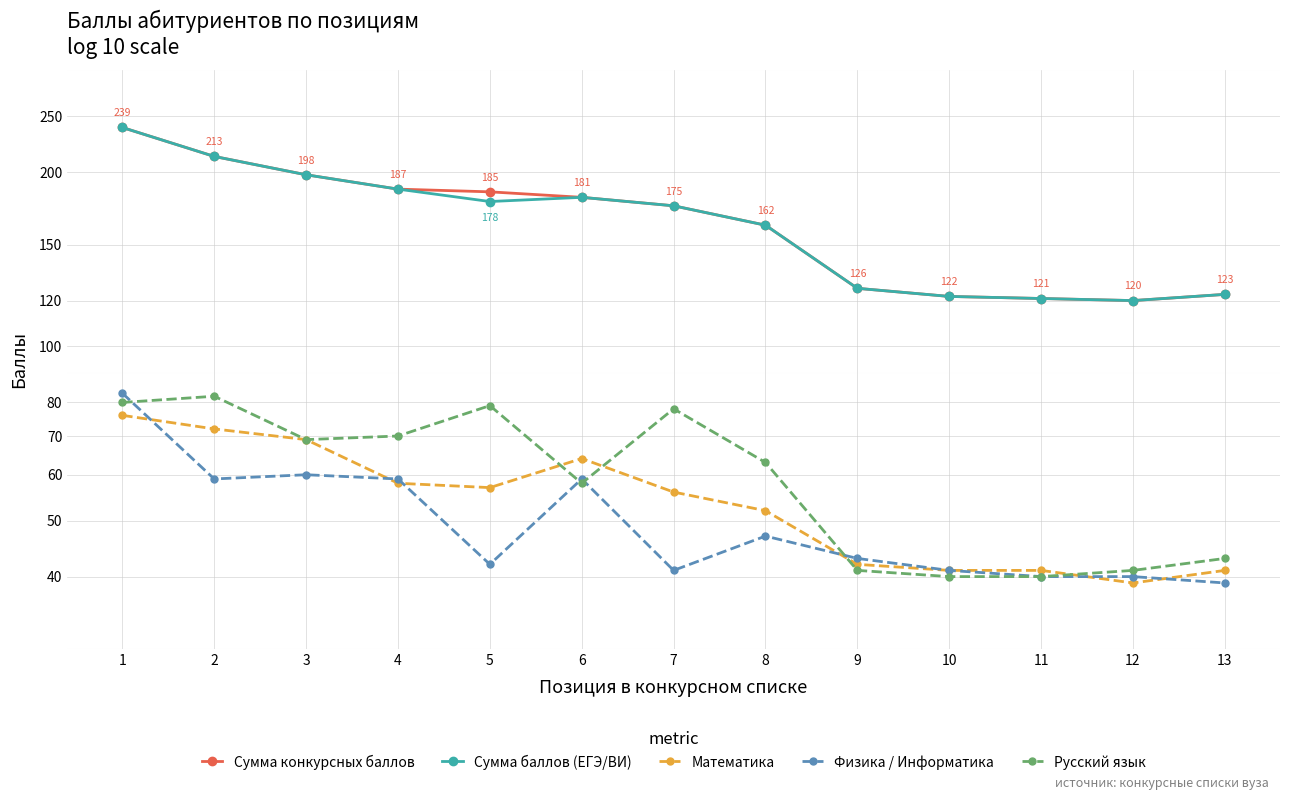

Reading left to right, what are all the values shown in this chart?

Сумма конкурсных баллов: 239	213	198	187	185	181	175	162	126	122	121	120	123
Сумма баллов (ЕГЭ/ВИ): 239	213	198	187	178	181	175	162	126	122	121	120	123
Математика: 76	72	69	58	57	64	56	52	42	41	41	39	41
Физика / Информатика: 83	59	60	59	42	59	41	47	43	41	40	40	39
Русский язык: 80	82	69	70	79	58	78	63	41	40	40	41	43